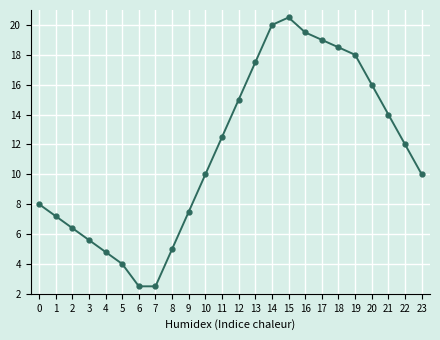

Which category has the highest value across all series?

15